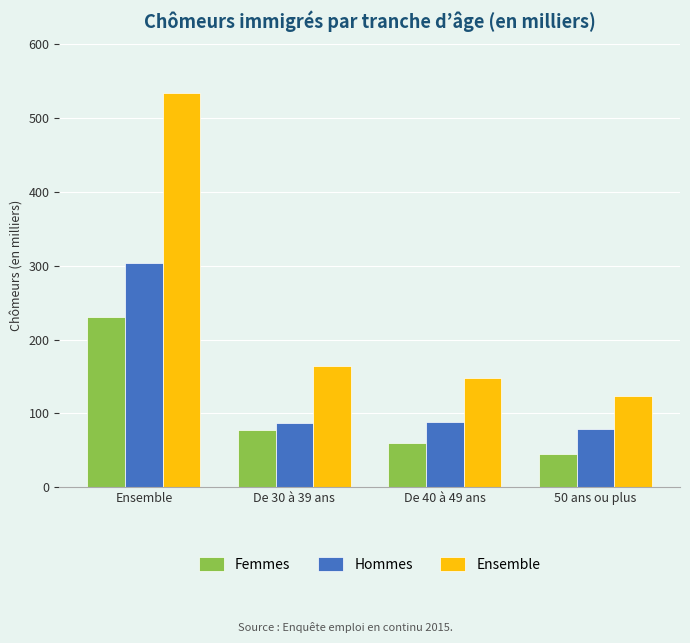

Where is Femmes nearest to the value 137?

De 30 à 39 ans